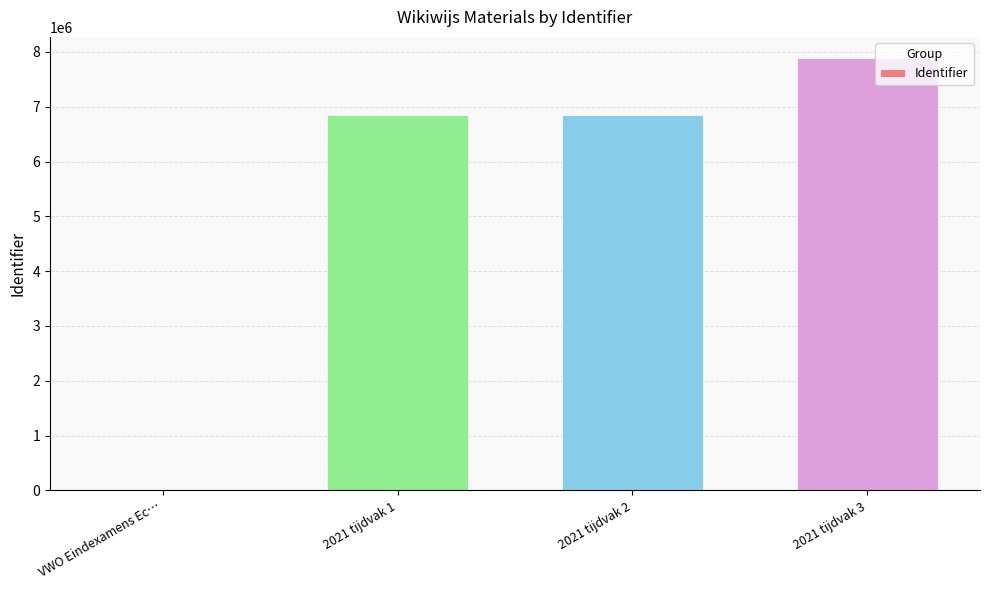

What is the ratio of the value at 2021 tijdvak 1 to the value at 2021 tijdvak 2?

1.0